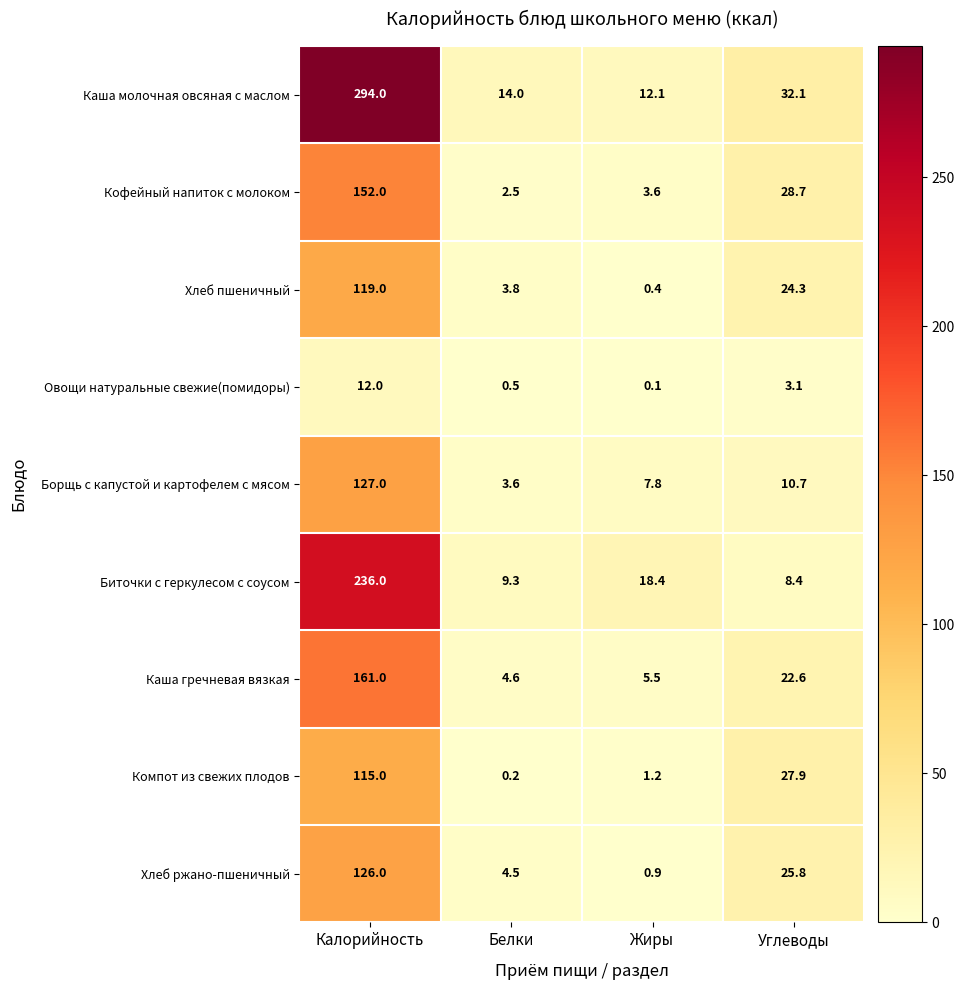

What is the sum of all Каша молочная овсяная с маслом values?

352.2